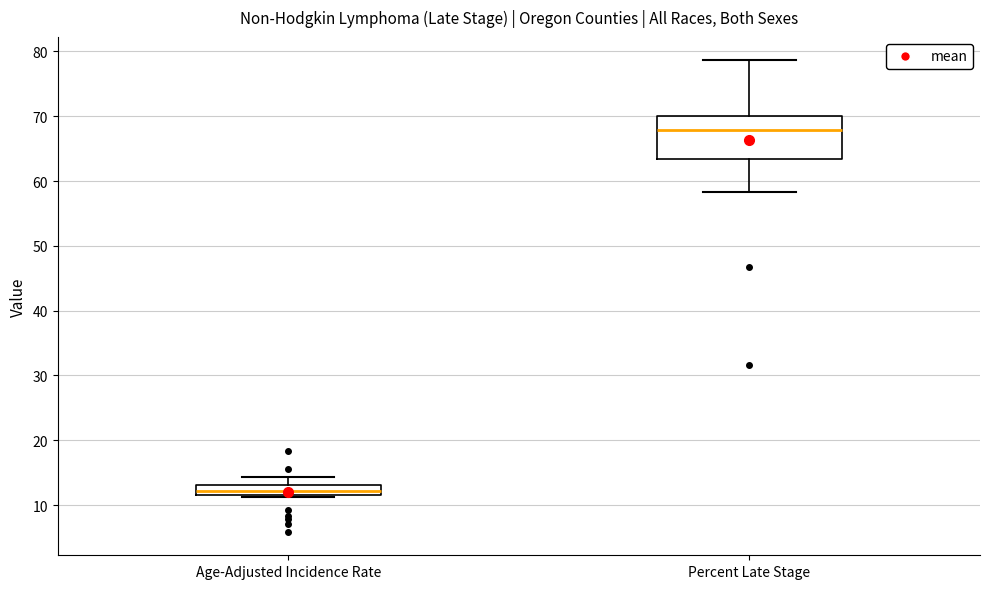

Where does the median line of the box for Percent Late Stage sit on the y-axis? The values are not printed on the chart, so give them approximately, as read against the axis.

68